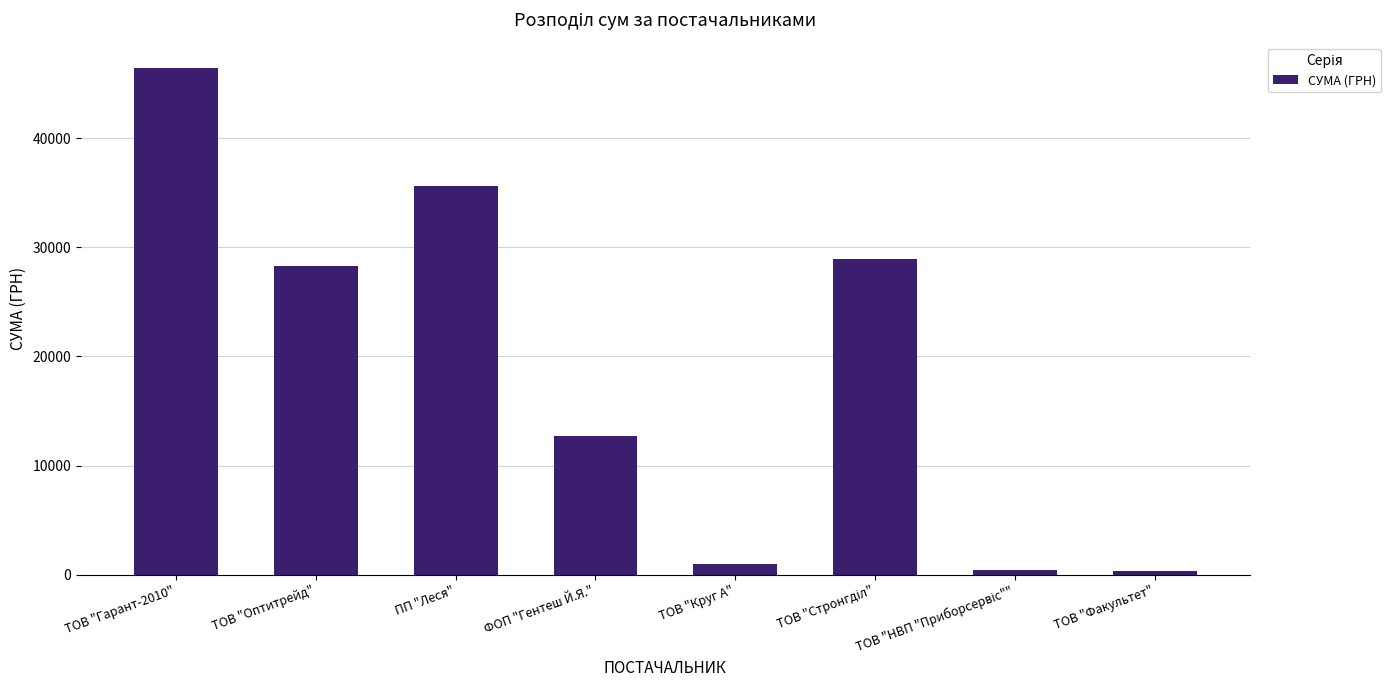

What is the change in value from ТОВ "Оптитрейд" to ФОП "Гентеш Й.Я."?

-15611.3